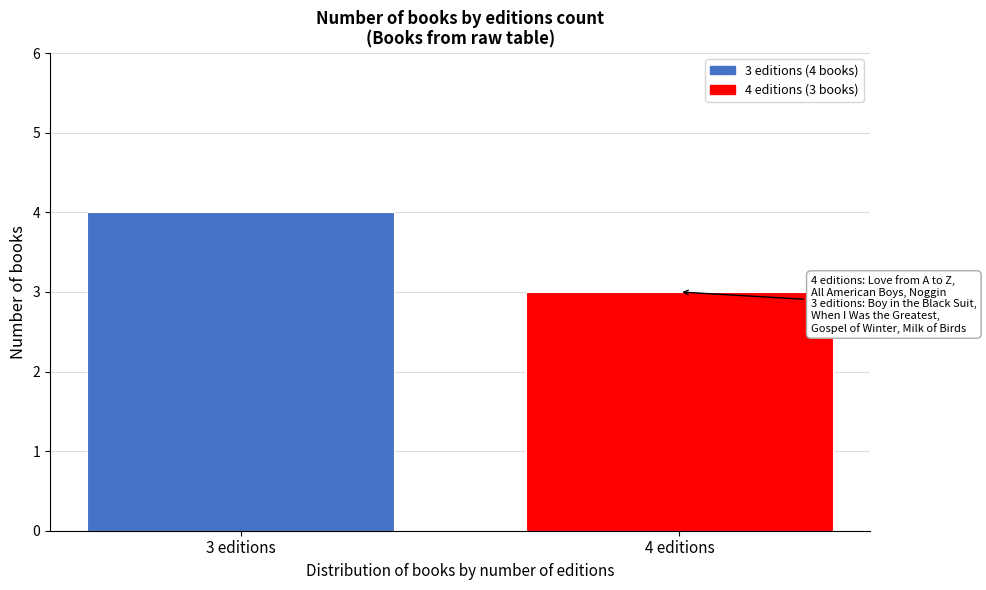

Reading right to left, what are all the values shown in this chart?

3	4